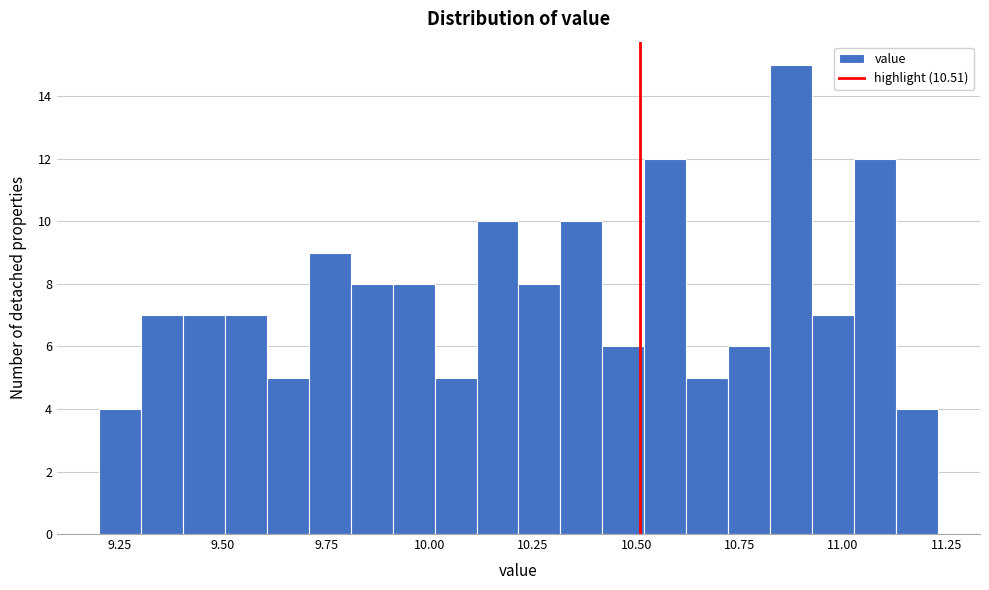

Read against the x-axis, roughly where is the centre of the tallest bar?

10.85